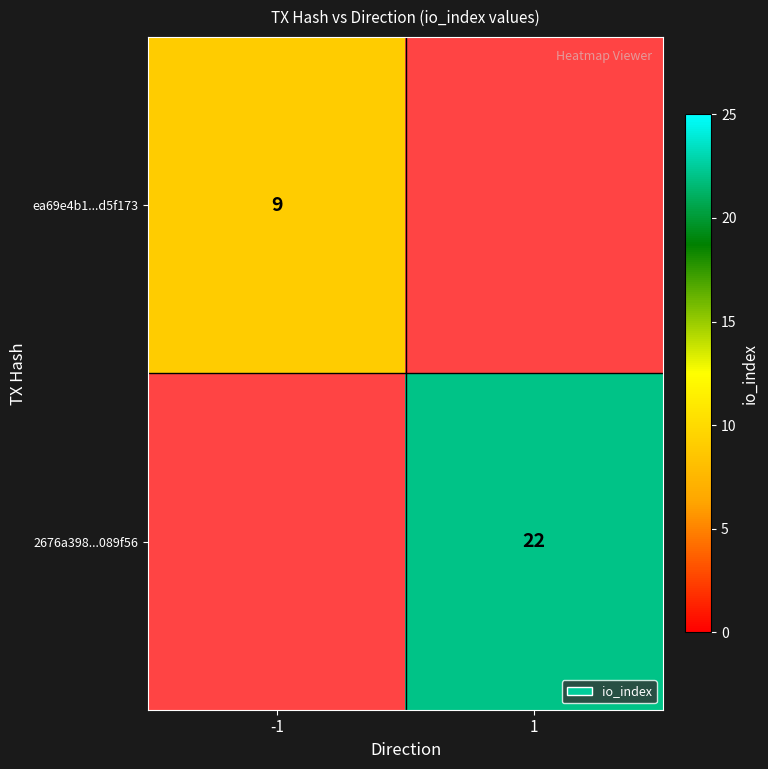

The 2676a398...089f56 series shows 37 at 1. True or false?

False